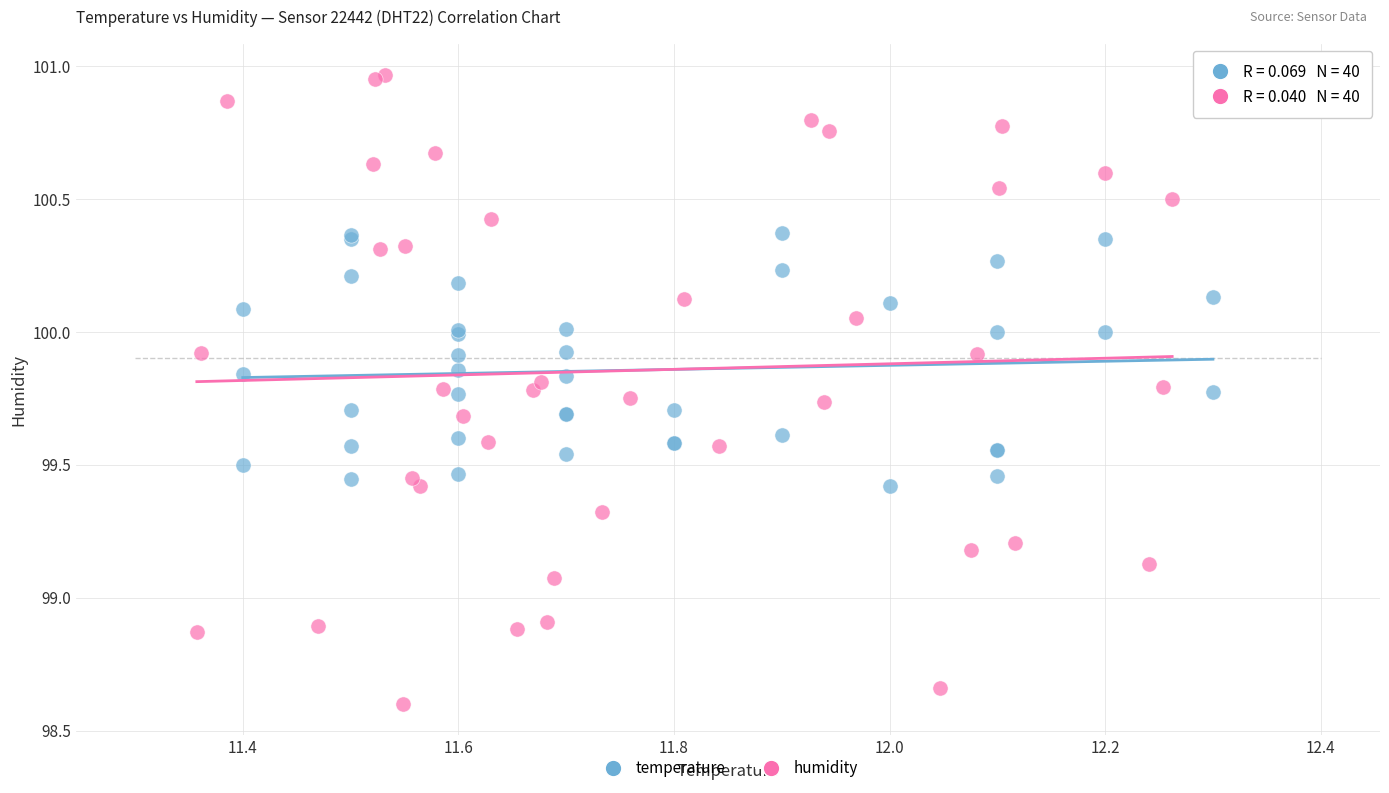

Which series has the widest spread of Y values?

humidity